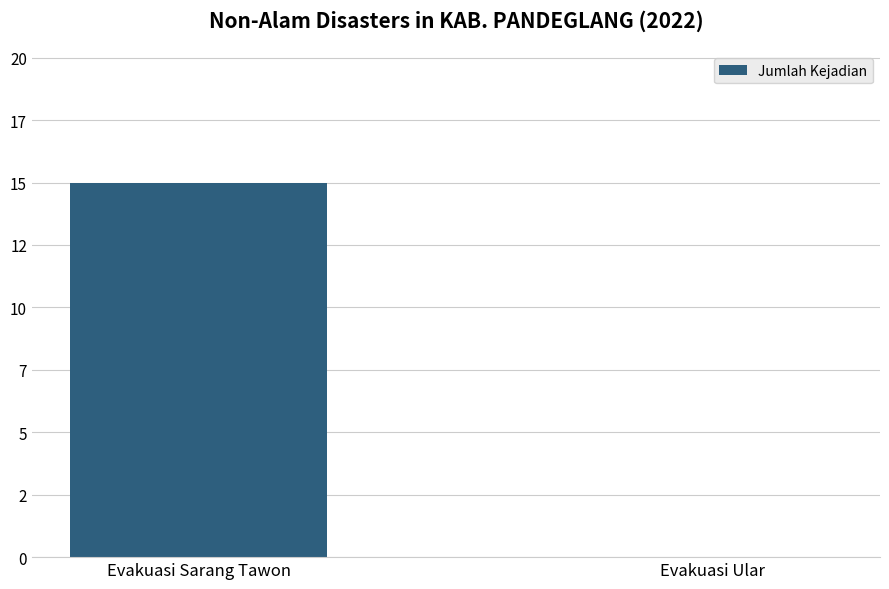

What is the difference between the maximum and minimum values?

15